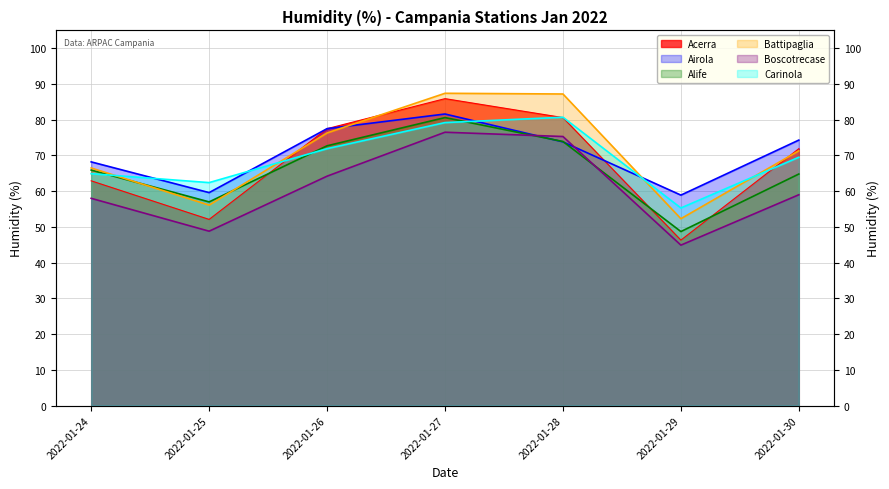

At 2022-01-30, list the series in order from largest to smallest.

Airola, Acerra, Battipaglia, Carinola, Alife, Boscotrecase